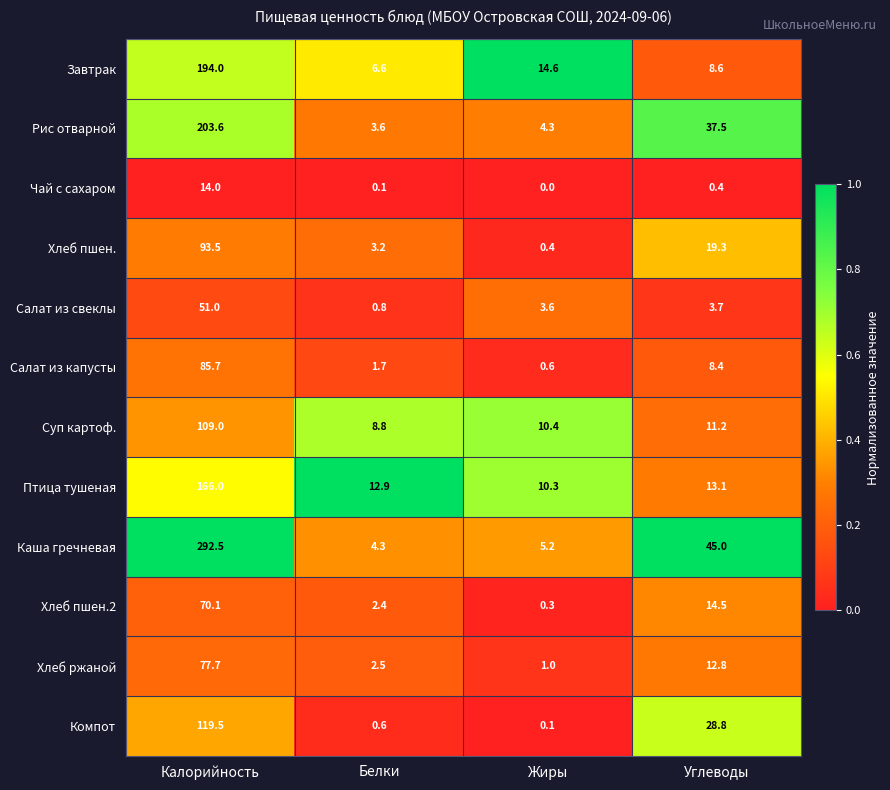

What is the difference between the maximum and second lowest values in the Каша гречневая series?

287.3